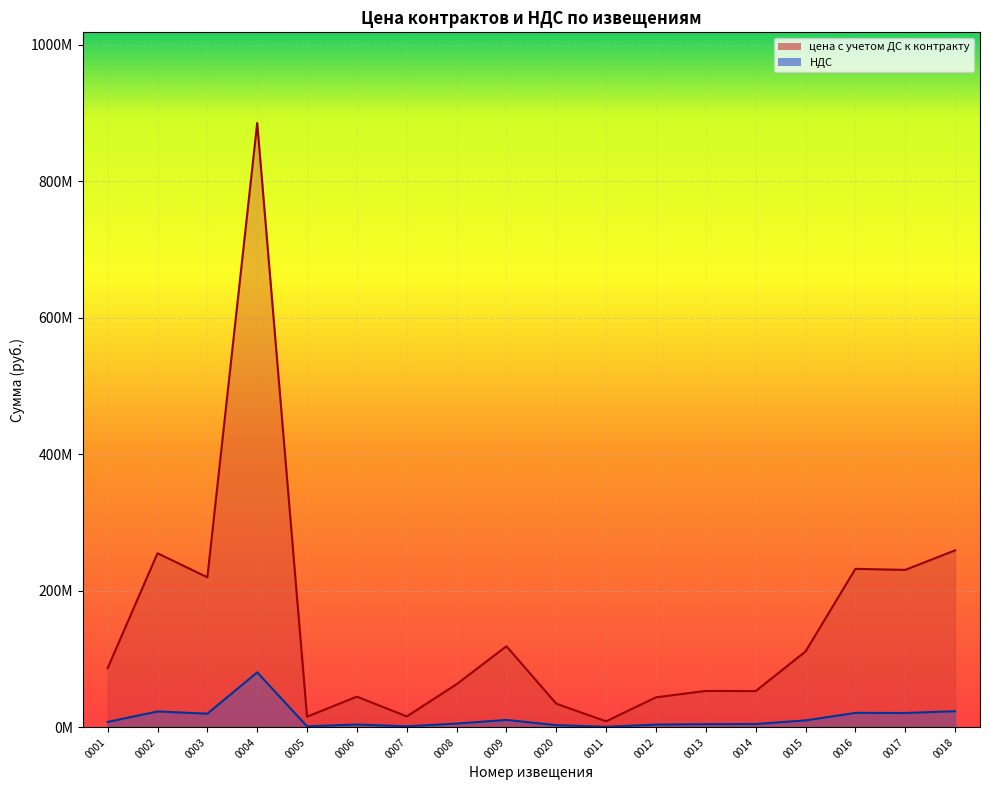

List the series in order of their overall mean, lowest first.

НДС, цена с учетом ДС к контракту